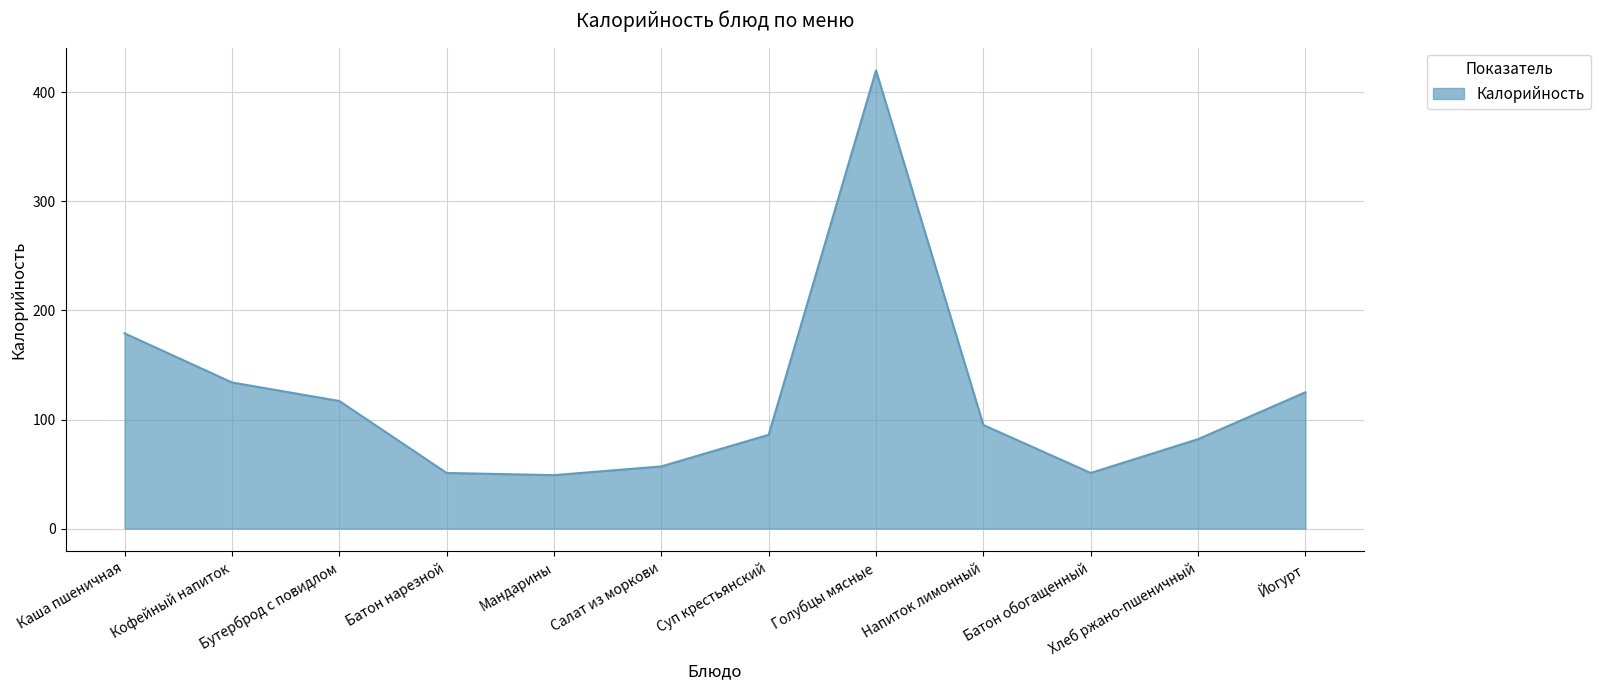

Is it true that the value at Кофейный напиток is 42?

False